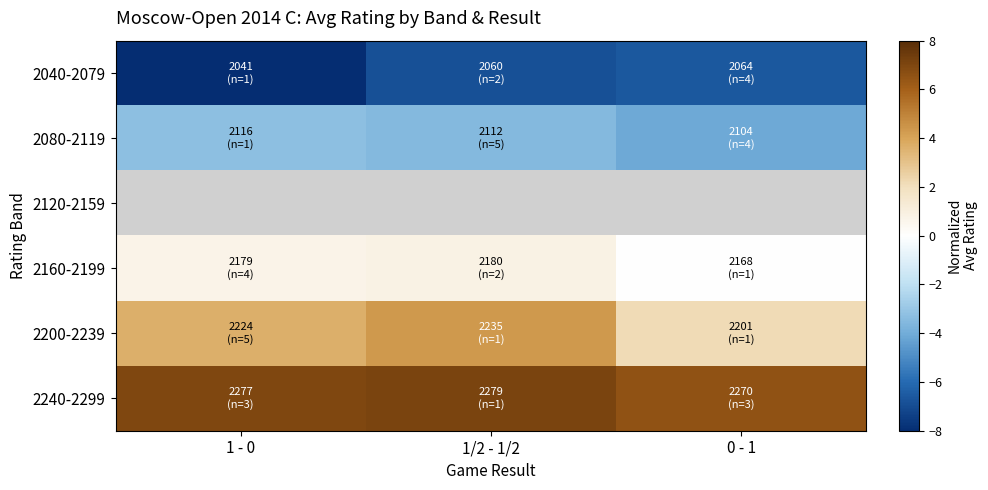

What is the average value of the 2080-2119 series?

-3.6